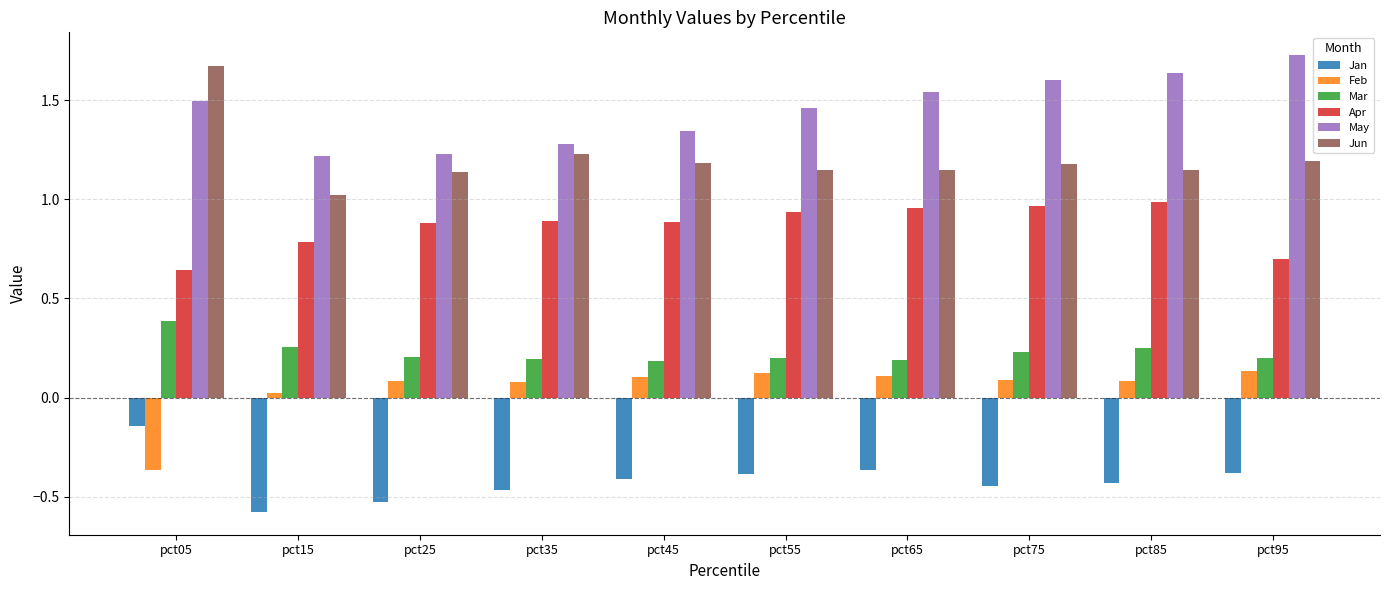

What is the difference between the highest and lowest values at pct75?

2.0